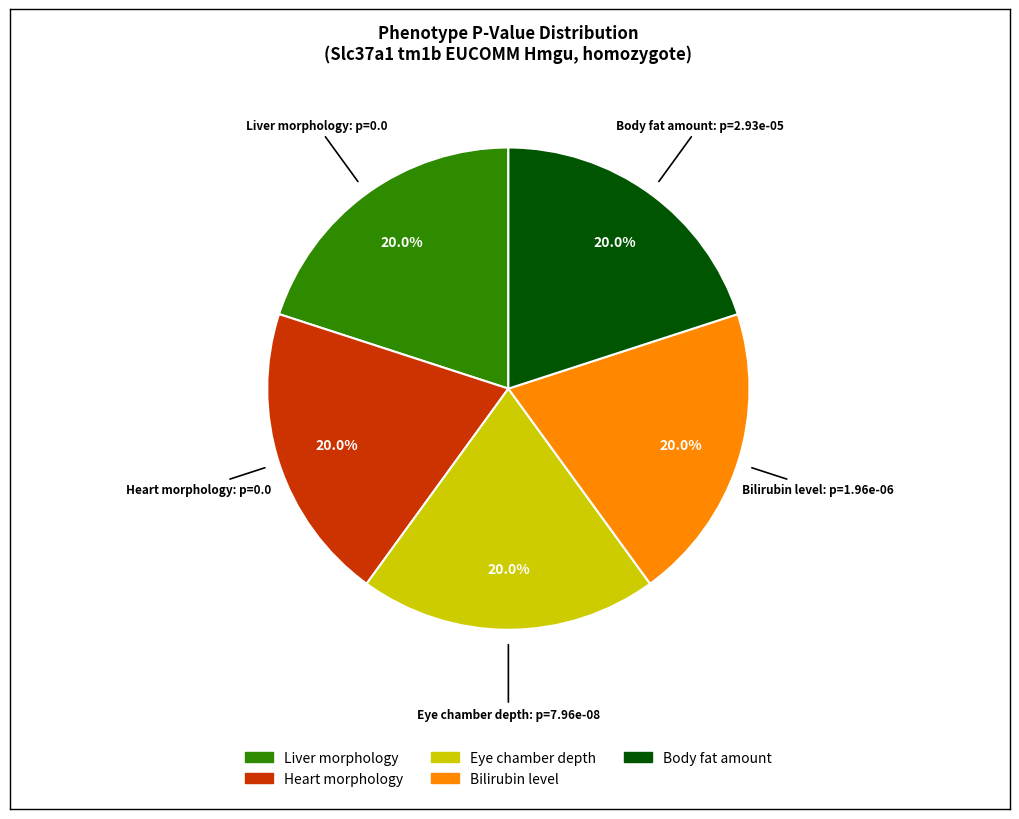

To the nearest percent, what is the difference between the largest and smallest slice percentages?

0%